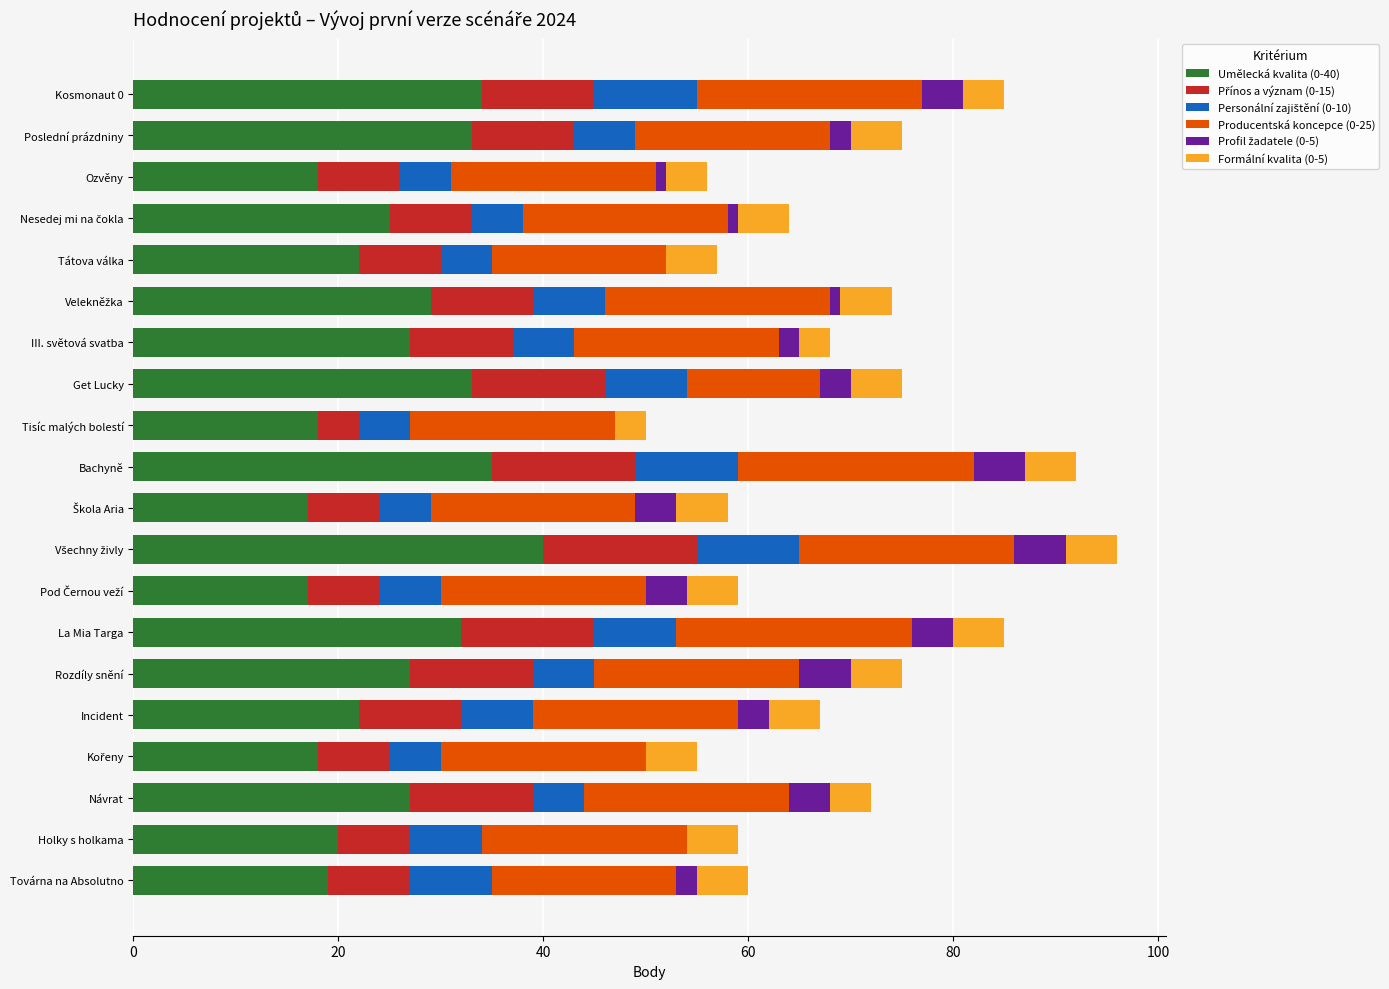

What is the total value across all series at Tisíc malých bolestí?

50